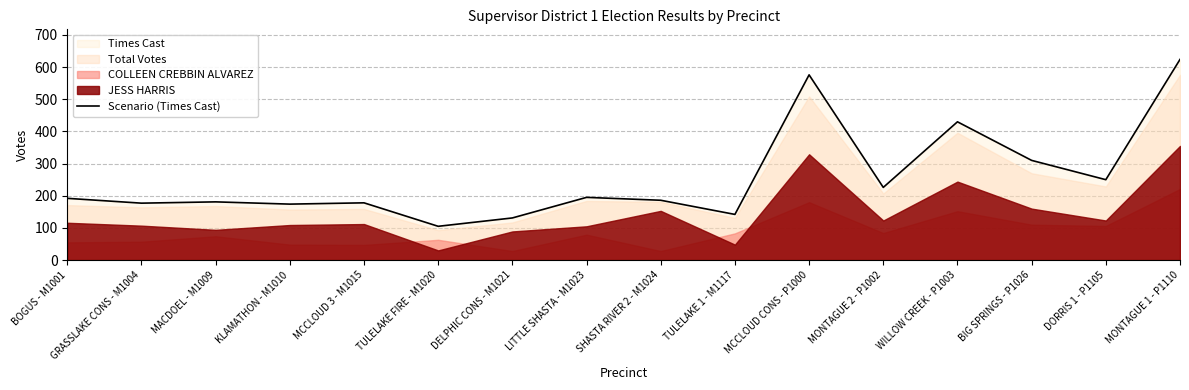

Rank the categories by value from lowest to highest.

TULELAKE FIRE - M1020, DELPHIC CONS - M1021, TULELAKE 1 - M1117, KLAMATHON - M1010, GRASSLAKE CONS - M1004, MCCLOUD 3 - M1015, MACDOEL - M1009, SHASTA RIVER 2 - M1024, BOGUS - M1001, LITTLE SHASTA - M1023, MONTAGUE 2 - P1002, DORRIS 1 - P1105, BIG SPRINGS - P1026, WILLOW CREEK - P1003, MCCLOUD CONS - P1000, MONTAGUE 1 - P1110